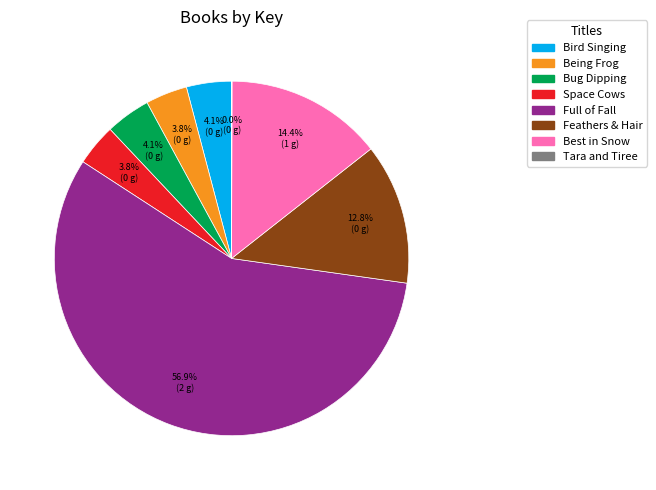

How many segments does this pie chart have?

8